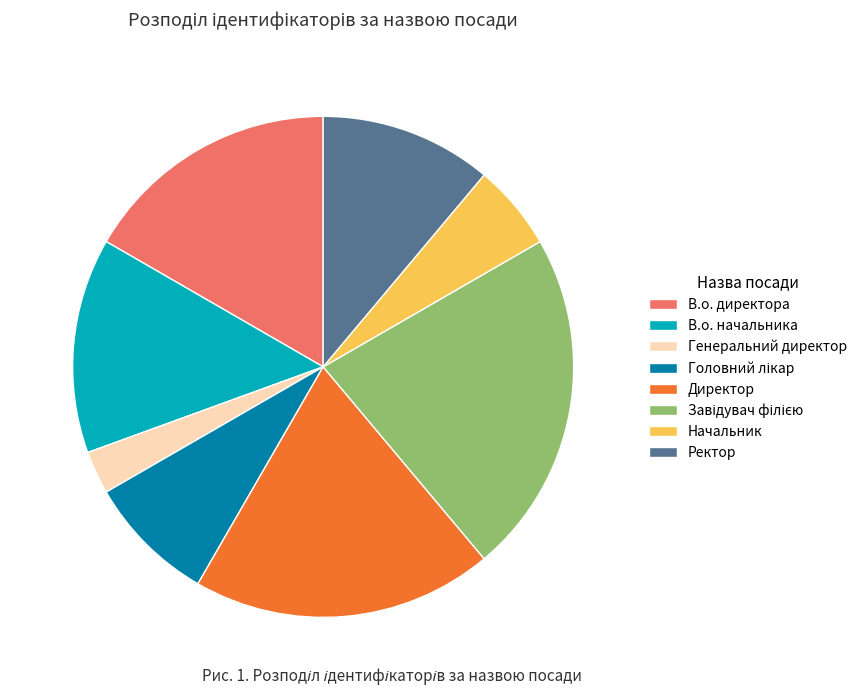

The В.о. начальника slice represents 14% of the pie. True or false?

True